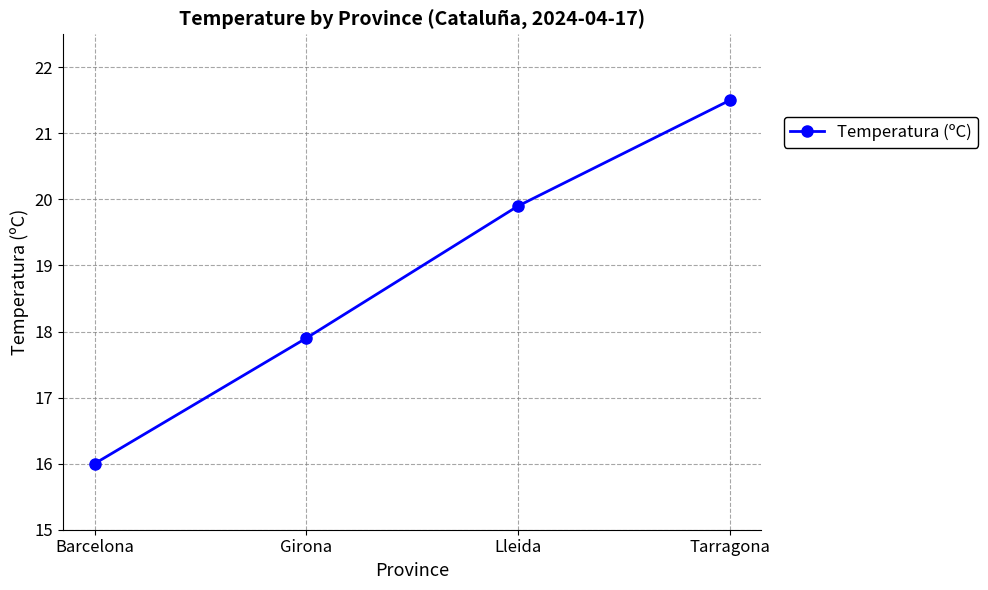

How many lines are shown in the chart?

1